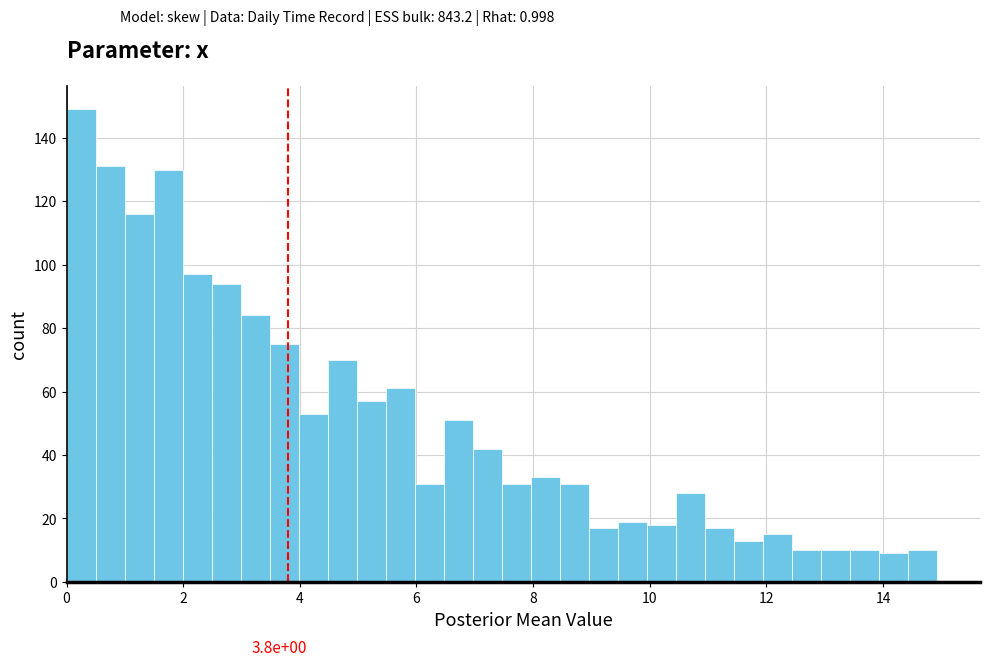

Around what value on the x-axis is the tallest bar? Give the approximate position of its centre, as read against the axis.

0.2